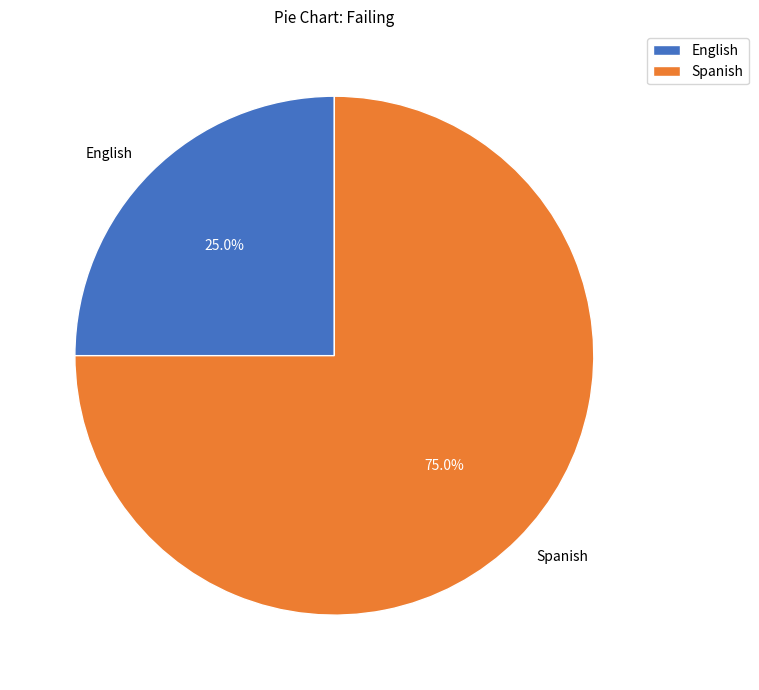

Count the number of slices in the pie.

2